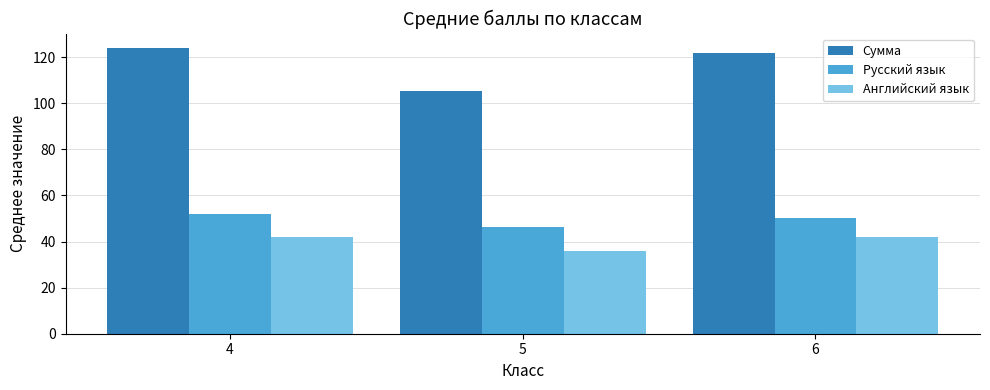

Which series has the largest total across all categories?

Сумма